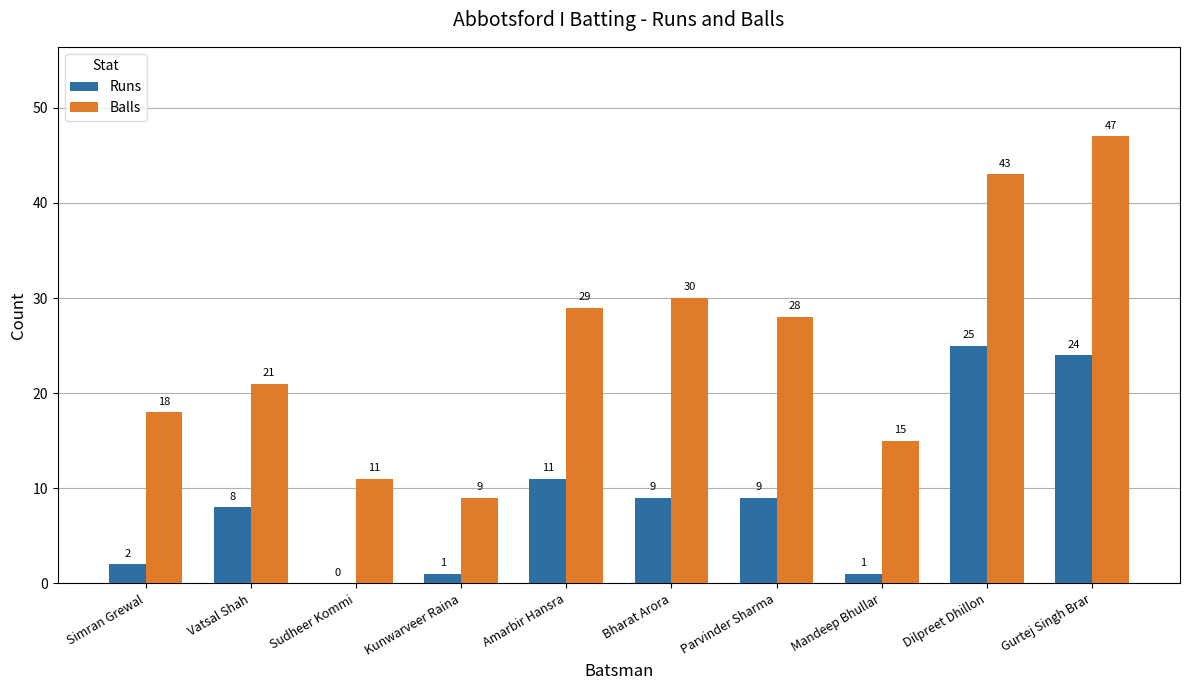

Reading left to right, extract all data points from this chart.

Runs: Simran Grewal=2	Vatsal Shah=8	Sudheer Kommi=0	Kunwarveer Raina=1	Amarbir Hansra=11	Bharat Arora=9	Parvinder Sharma=9	Mandeep Bhullar=1	Dilpreet Dhillon=25	Gurtej Singh Brar=24
Balls: Simran Grewal=18	Vatsal Shah=21	Sudheer Kommi=11	Kunwarveer Raina=9	Amarbir Hansra=29	Bharat Arora=30	Parvinder Sharma=28	Mandeep Bhullar=15	Dilpreet Dhillon=43	Gurtej Singh Brar=47